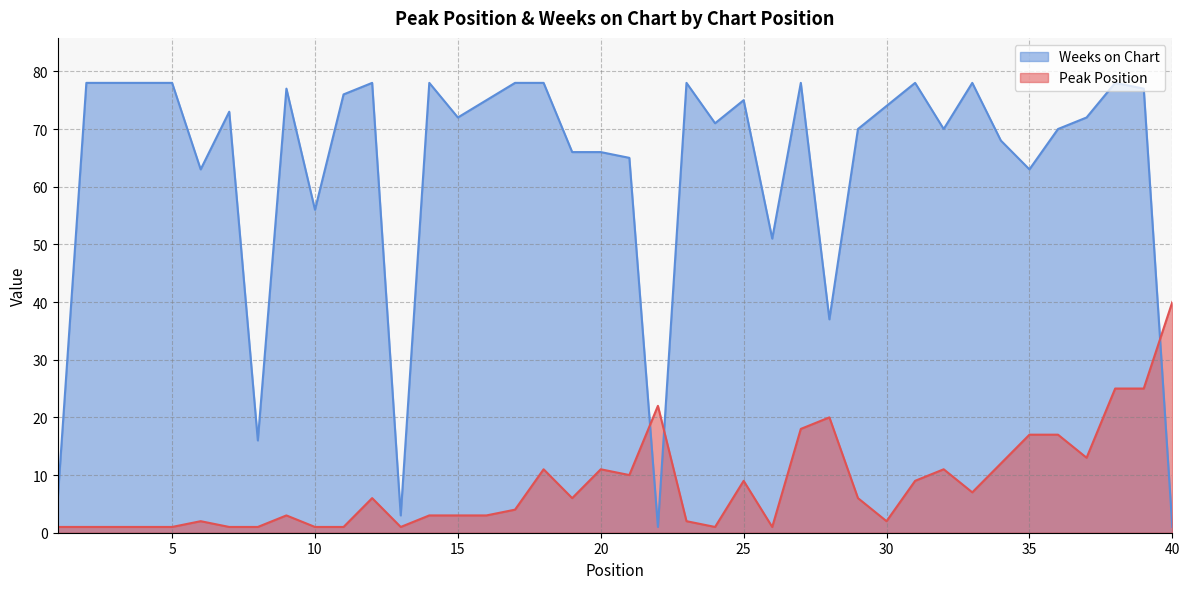

What is the value of the Weeks on Chart point at the 8th from the left?

16